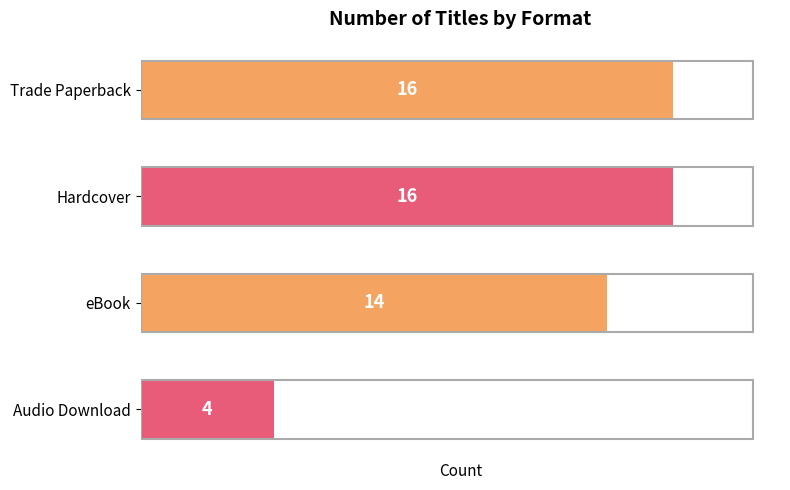

Reading bottom to top, what are all the values shown in this chart?

Audio Download=4	eBook=14	Hardcover=16	Trade Paperback=16